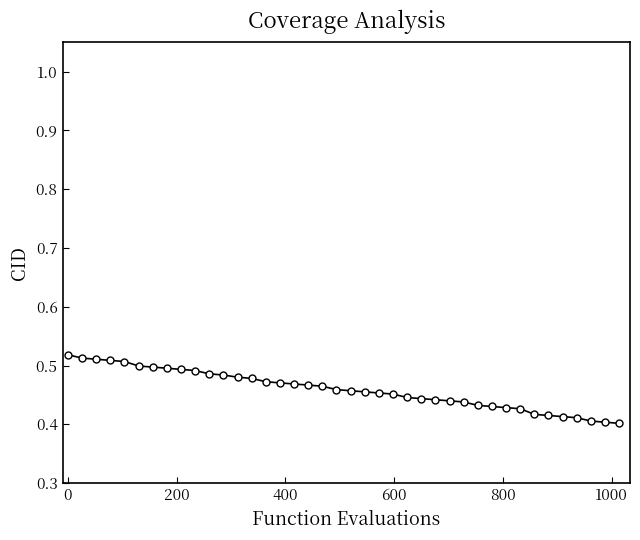

How many values are between 0 and 1?

40